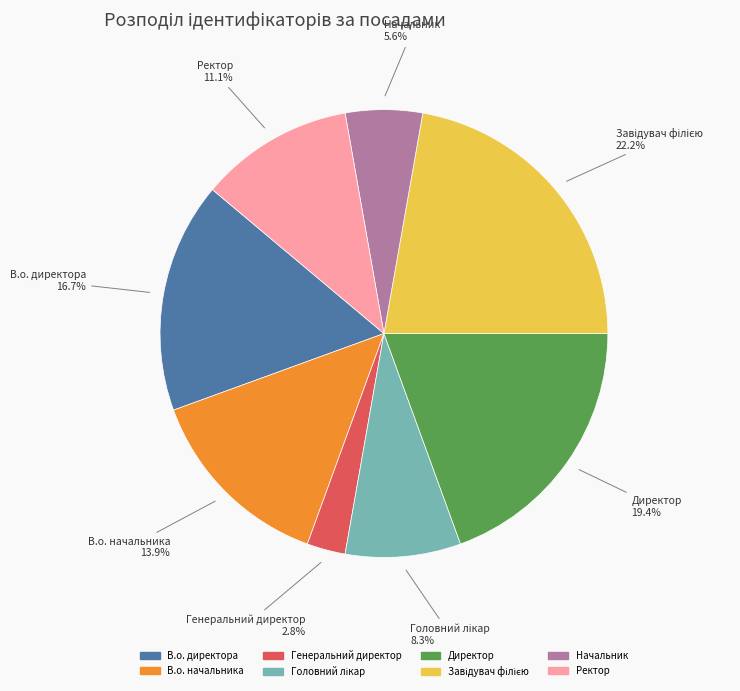

To the nearest percent, what is the difference between the largest and smallest slice percentages?

19%